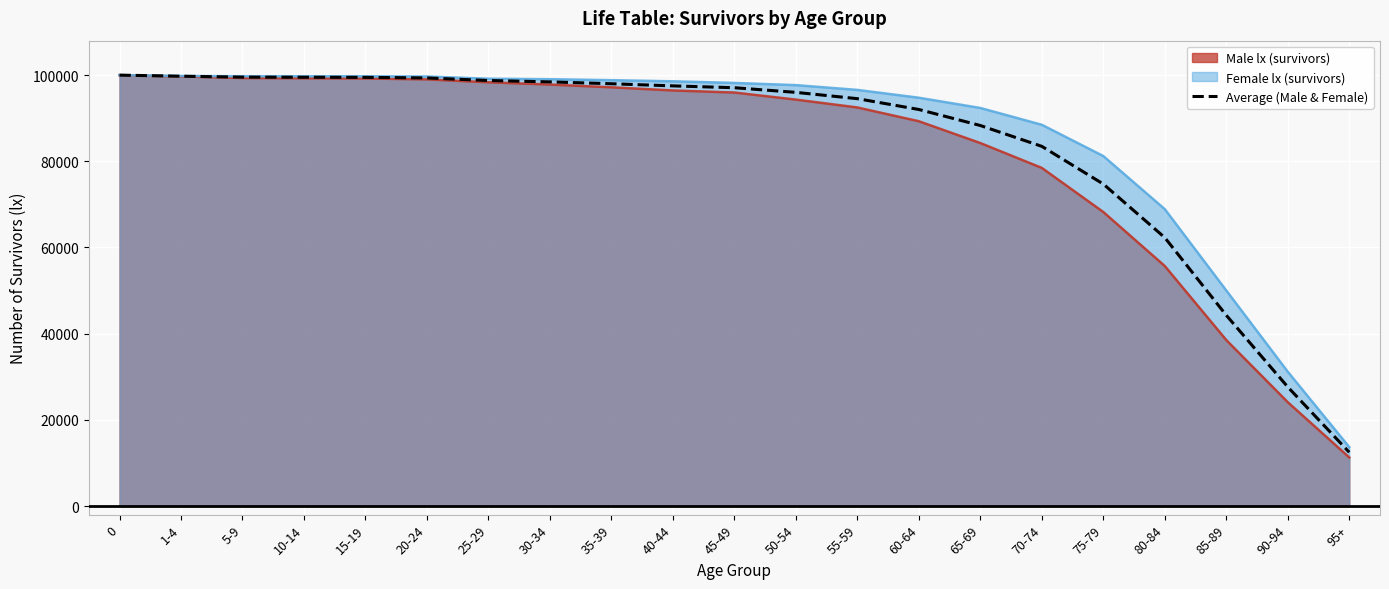

List the labels in order of value, largest first.

0, 1-4, 5-9, 10-14, 15-19, 20-24, 25-29, 30-34, 35-39, 40-44, 45-49, 50-54, 55-59, 60-64, 65-69, 70-74, 75-79, 80-84, 85-89, 90-94, 95+